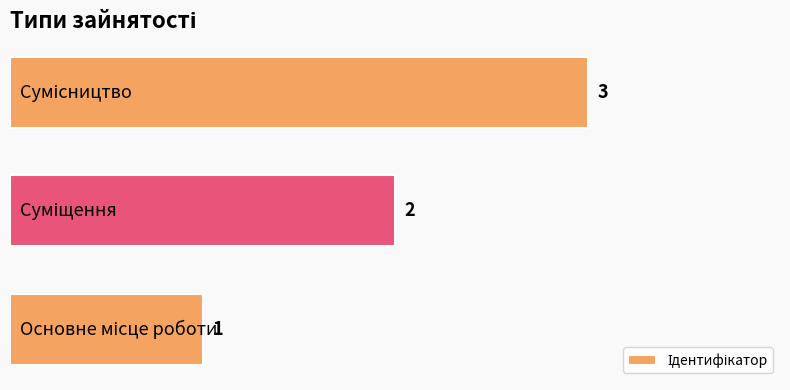

Count the values in the range 1 to 3.

3